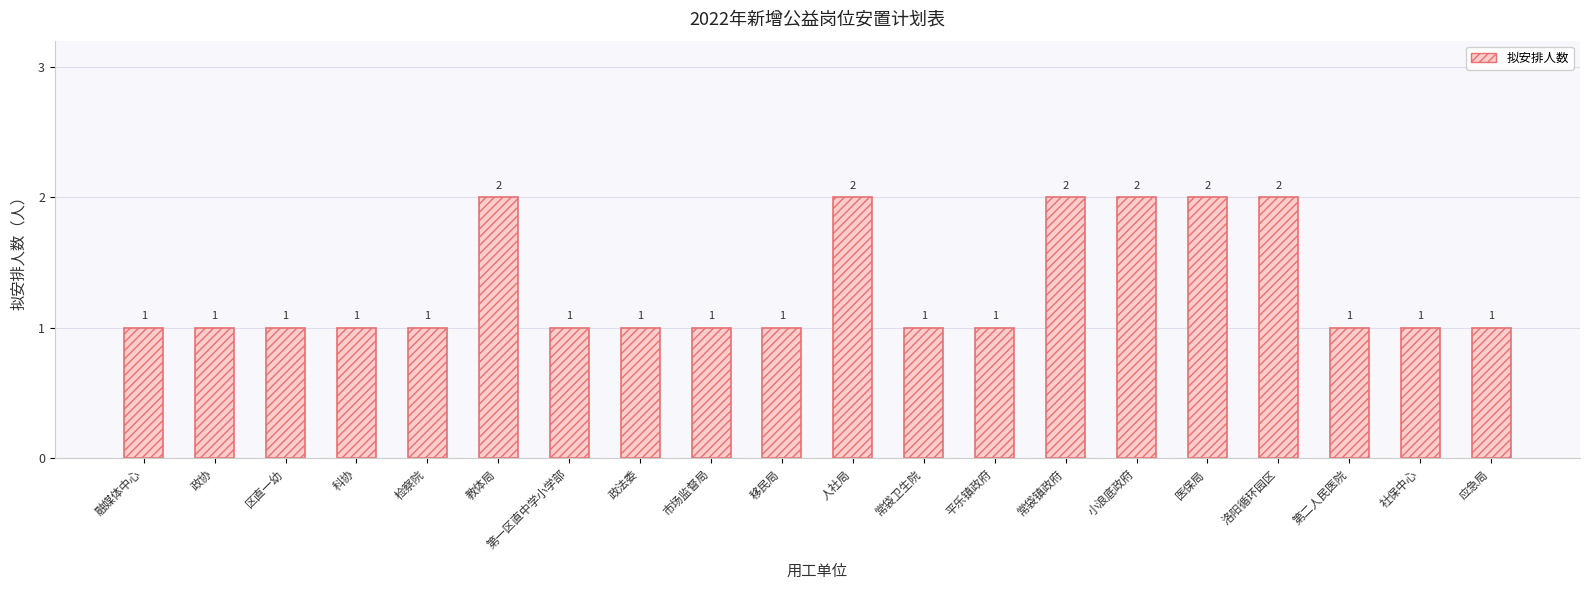

True or false: the data shows 0 at 社保中心.

False